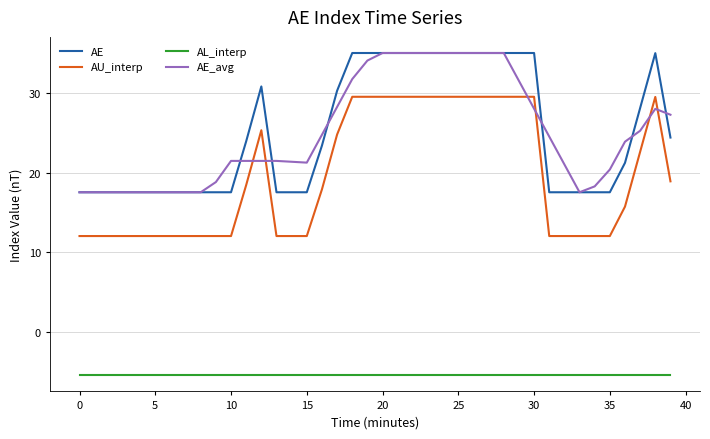

What is the minimum value shown in the chart?

-5.5